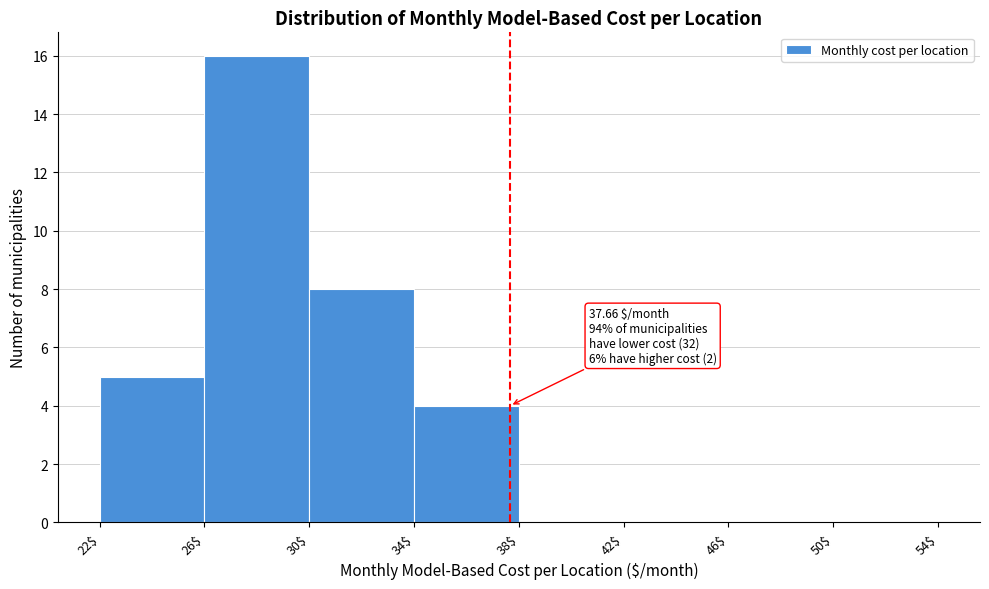

Over which range of the x-axis is the bar tallest?

26$ to 30$